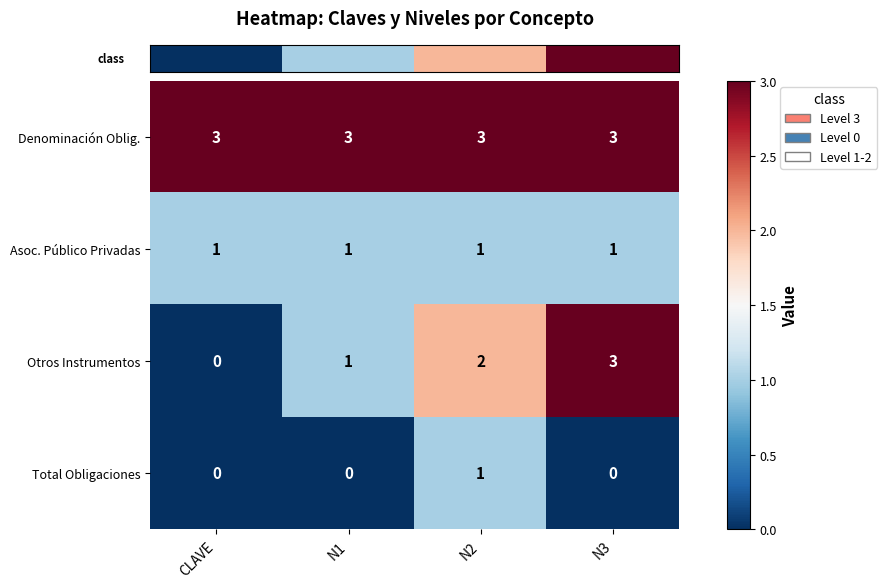

The Denominación Oblig. series shows 4 at CLAVE. True or false?

False